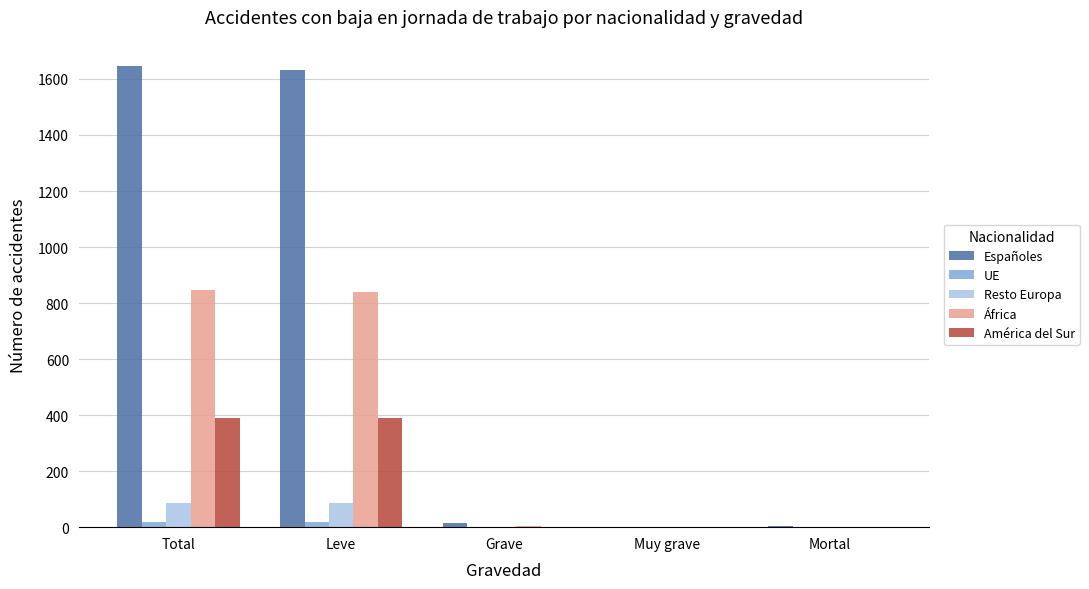

Which series has the largest total across all categories?

Españoles